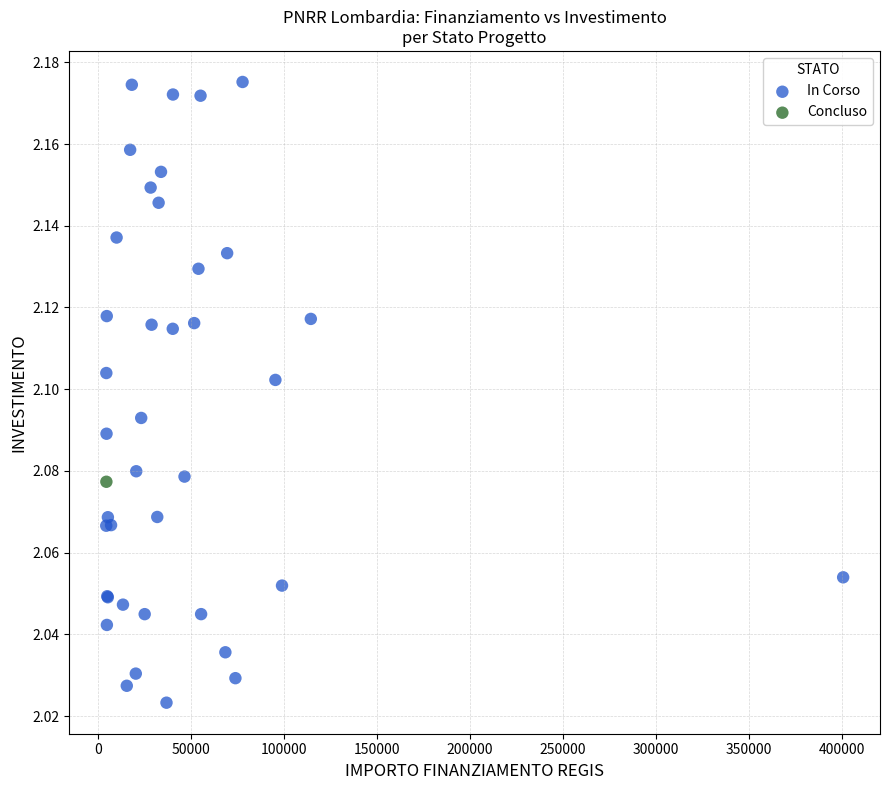

What are all the series names shown in the legend?

In Corso, Concluso